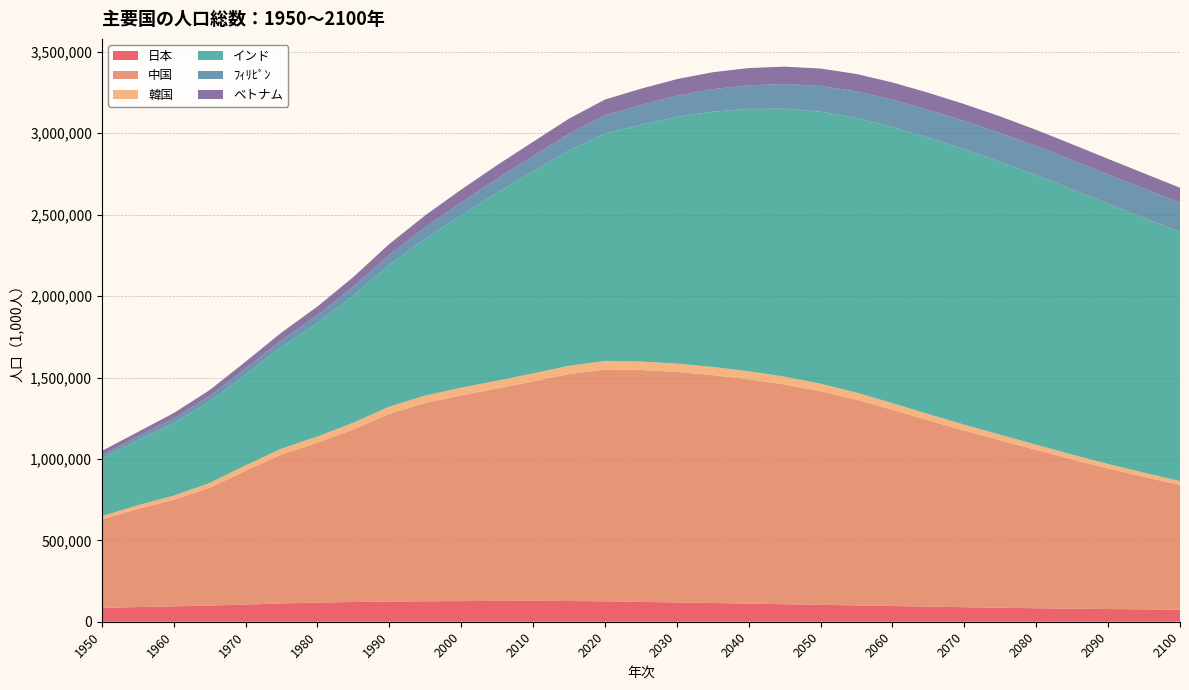

Reading left to right, what are all the values shown in this chart?

日本: 84353.0	90090.3	94464.8	99468.7	105416.8	112411.6	117624.2	121119.0	123686.3	125434.0	126803.9	127798.4	128105.4	127250.9	125244.8	121960.4	118514.8	114907.1	111157.2	107412.3	103784.4	100261.2	96631.5	92862.5	89136.8	85749.8	82836.6	80297.8	77959.3	75741.1	73644.1
中国: 543979.2	603320.1	654170.7	723846.3	822534.5	915124.7	982372.5	1060240.0	1153704.3	1218144.4	1264099.1	1304887.6	1348191.4	1393715.4	1424929.8	1424382.0	1415606.0	1399547.5	1377557.0	1349756.9	1312636.3	1263512.6	1205020.7	1144051.0	1085287.6	1029035.6	972906.9	916808.8	863319.5	813718.7	766673.3
韓国: 20104.0	22075.0	25817.5	29179.4	32601.1	35930.7	38170.5	41232.7	44120.0	45393.4	46788.6	47889.6	48813.0	50994.4	51844.7	51690.5	51290.2	50532.6	49320.0	47738.6	45770.9	43417.5	40877.0	38354.3	35914.7	33594.2	31408.3	29347.3	27402.4	25631.3	24102.9
インド: 357021.1	398578.0	445954.6	500114.3	557501.3	623524.2	696828.4	780242.1	870452.2	964279.1	1059633.7	1154638.7	1240613.6	1322866.5	1396387.1	1454606.7	1514994.1	1567802.3	1611676.3	1645863.2	1670490.6	1686563.4	1695285.5	1696634.2	1690230.8	1676034.9	1654856.9	1628242.6	1597908.9	1564797.3	1529850.1
ﾌｨﾘﾋﾟﾝ: 18469.9	23028.0	28486.9	32805.5	37435.6	42394.4	48419.5	54812.7	61558.9	69250.5	77958.2	86261.3	94636.7	103031.4	112191.0	120864.4	129453.3	137561.5	145022.3	151774.8	157891.6	163333.4	168013.2	171966.4	175134.2	177582.7	179298.6	180351.1	180828.9	180740.4	180147.7
ベトナム: 25109.2	28263.0	32718.5	37466.1	41928.8	46969.6	52968.3	59811.3	66912.6	73759.1	79001.1	83142.1	87411.0	92191.4	96648.7	100104.0	102700.0	104598.3	105887.8	106667.7	107012.9	106841.5	106111.4	104857.8	103236.8	101388.5	99431.6	97399.6	95313.3	93196.8	91036.7